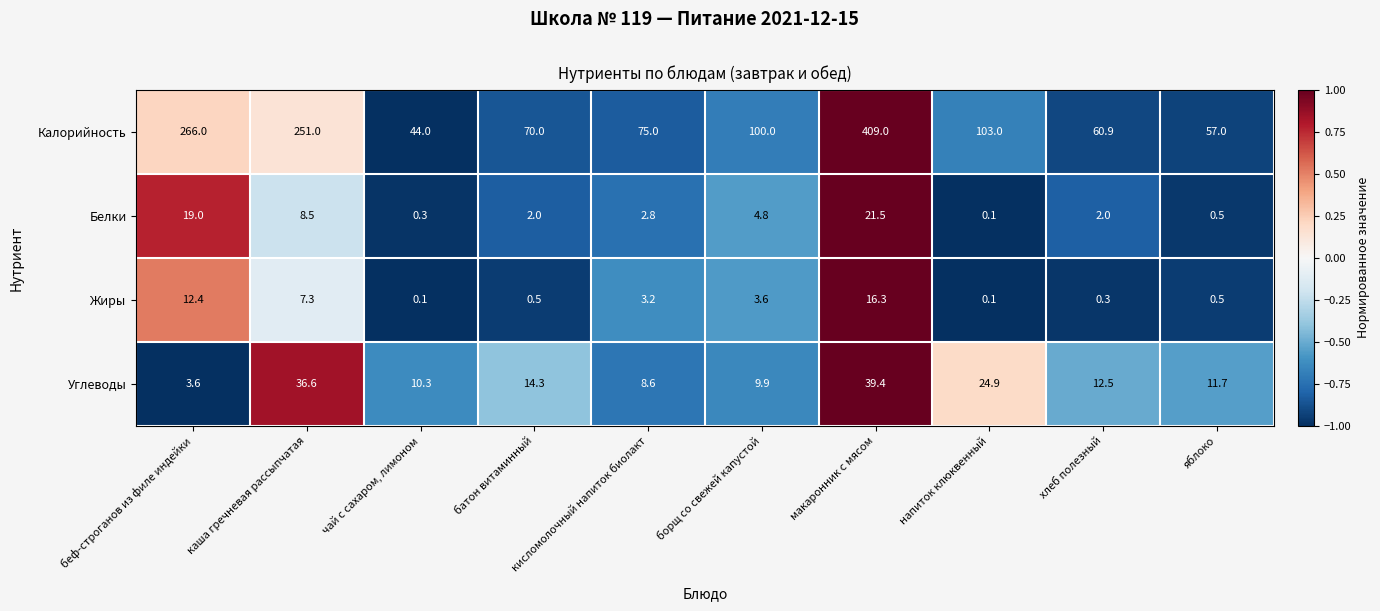

What is the average value of the Углеводы series?

17.2